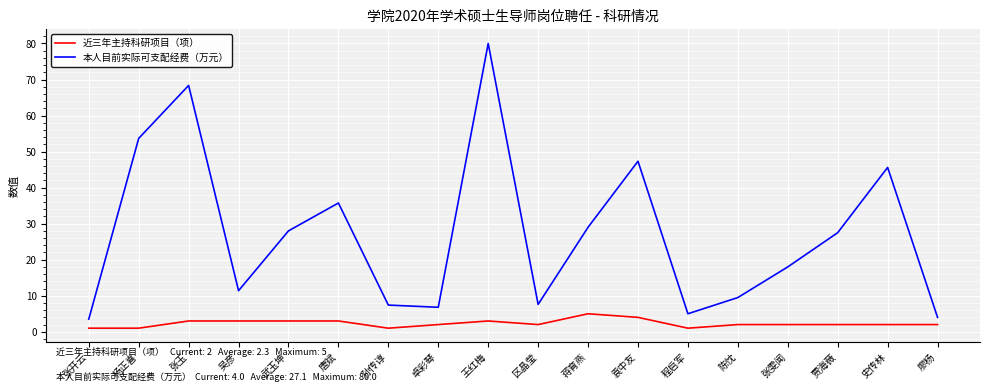

What is the difference between the highest and lowest values at 张开云?

2.5